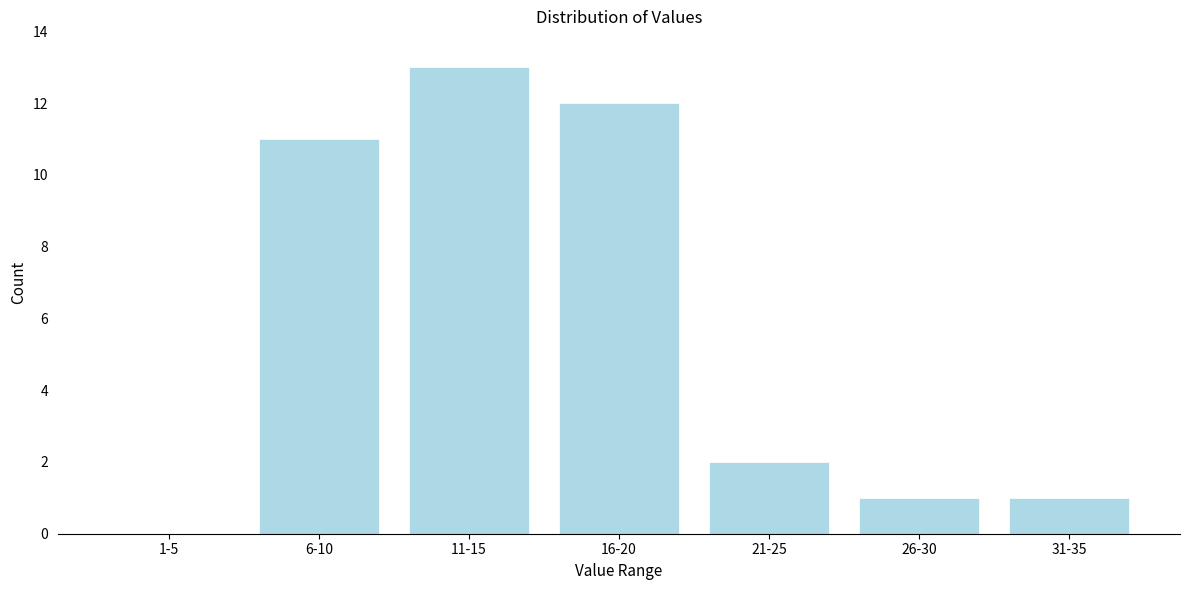

Reading right to left, extract all data points from this chart.

31-35=1	26-30=1	21-25=2	16-20=12	11-15=13	6-10=11	1-5=0